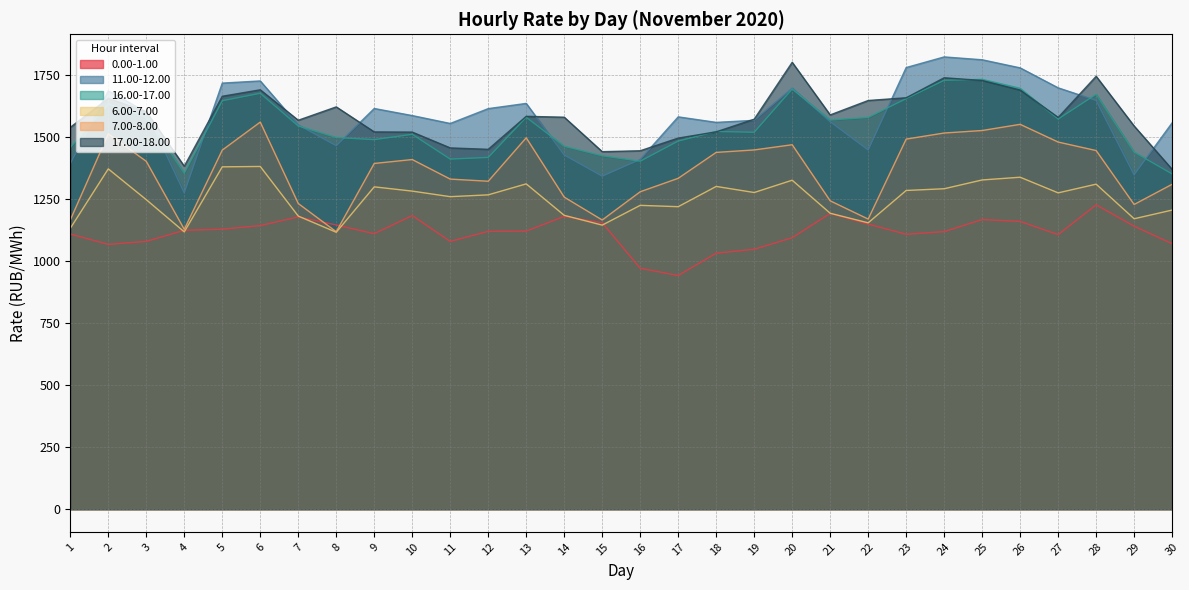

Does the chart display data point markers on the line(s)?

No